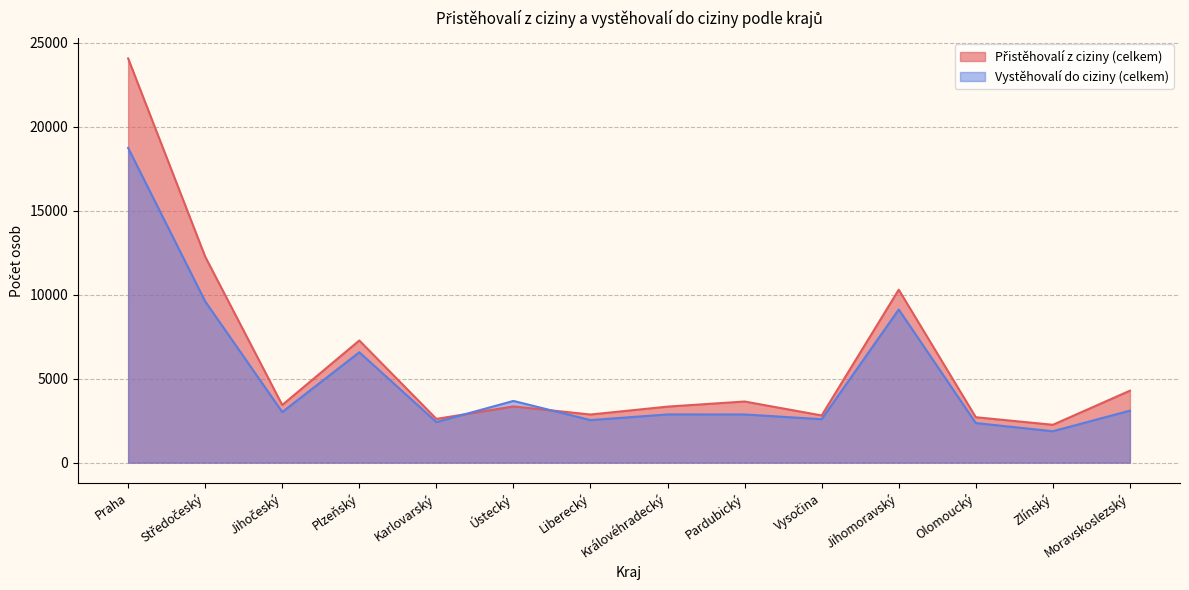

What position from the left is Liberecký?

7